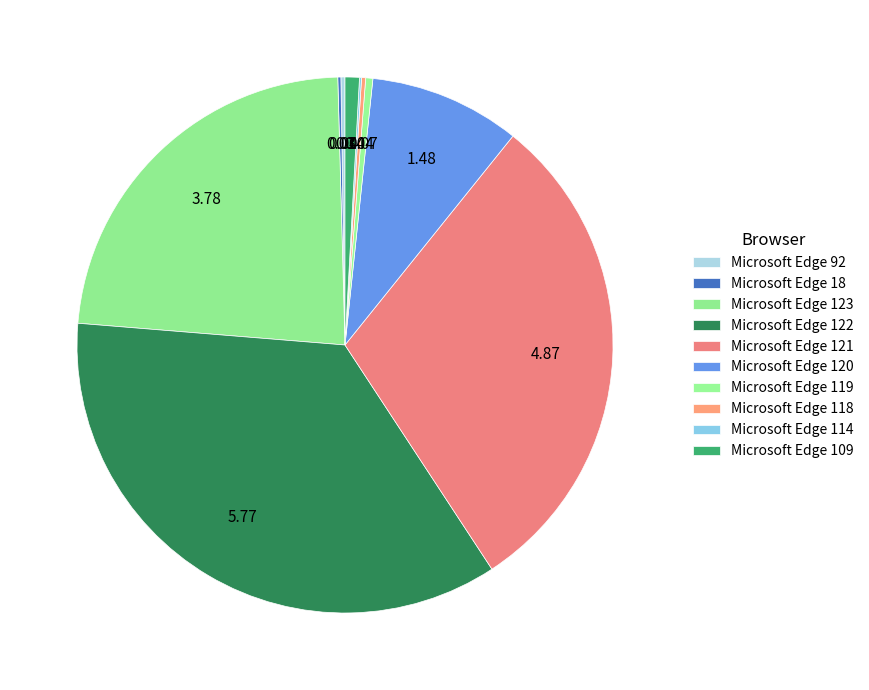

Is it true that Microsoft Edge 121 is 19% of the pie?

False